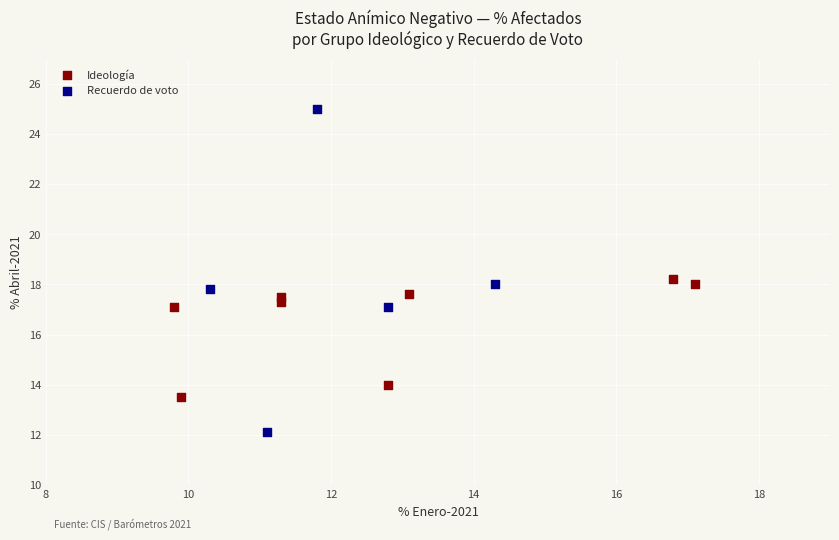

Which series reaches the minimum Y coordinate?

Recuerdo de voto